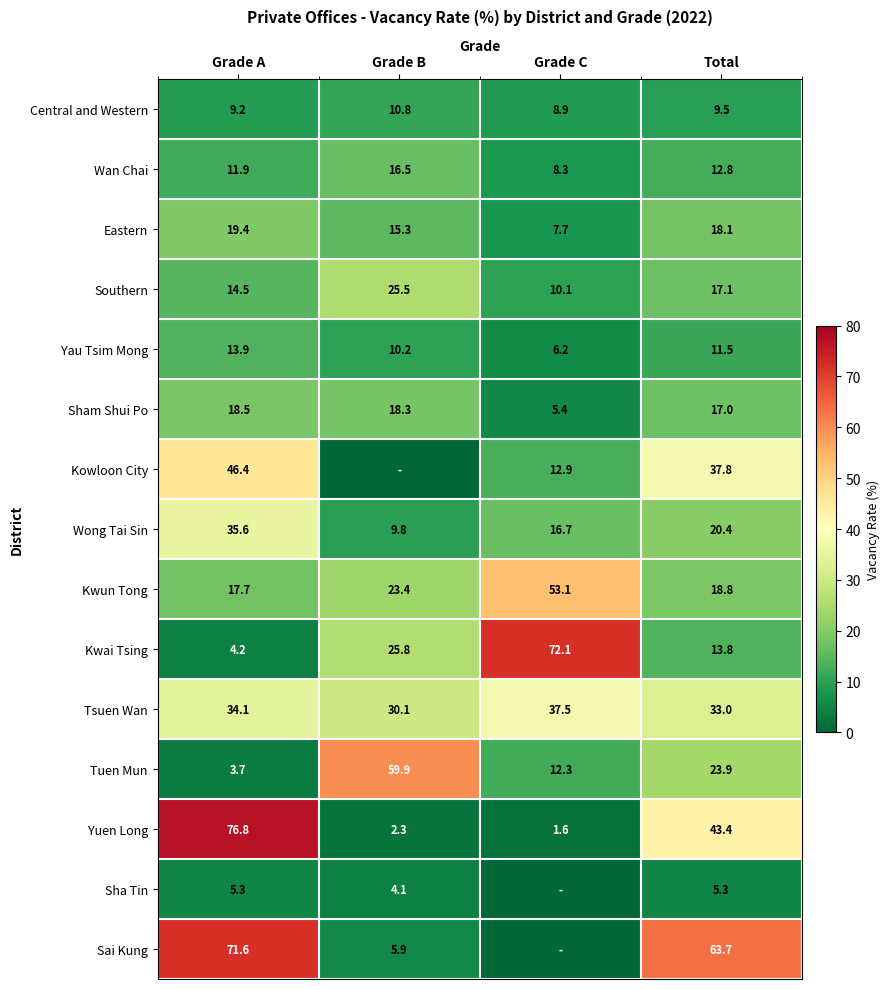

The value of Sai Kung at Grade B is 2.1. True or false?

False